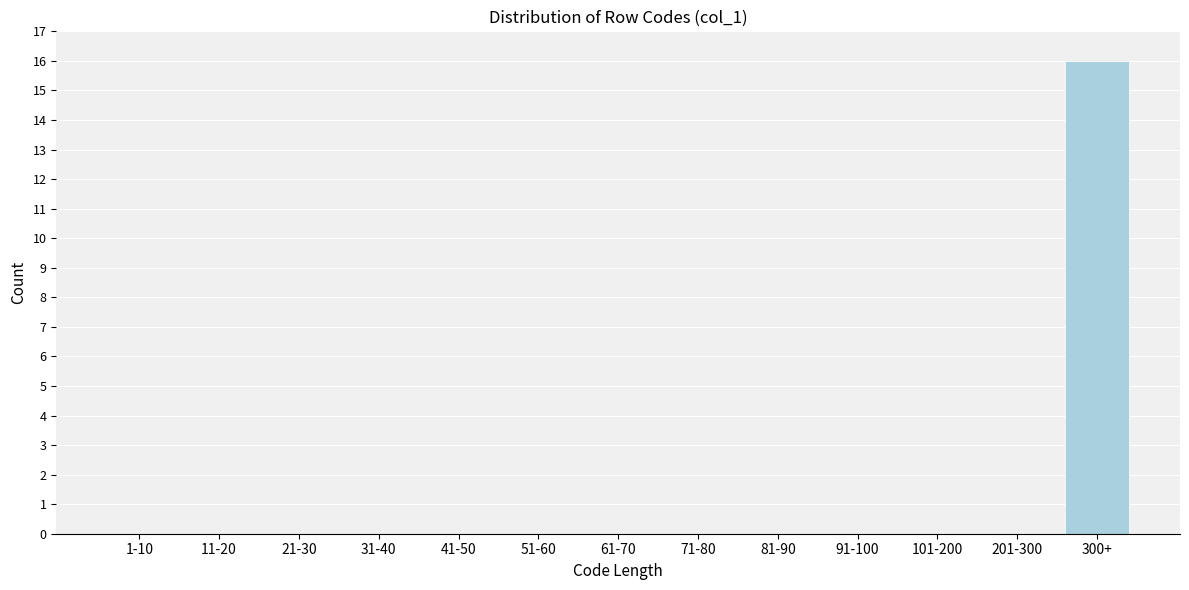

Reading left to right, extract all data points from this chart.

1-10=0	11-20=0	21-30=0	31-40=0	41-50=0	51-60=0	61-70=0	71-80=0	81-90=0	91-100=0	101-200=0	201-300=0	300+=16